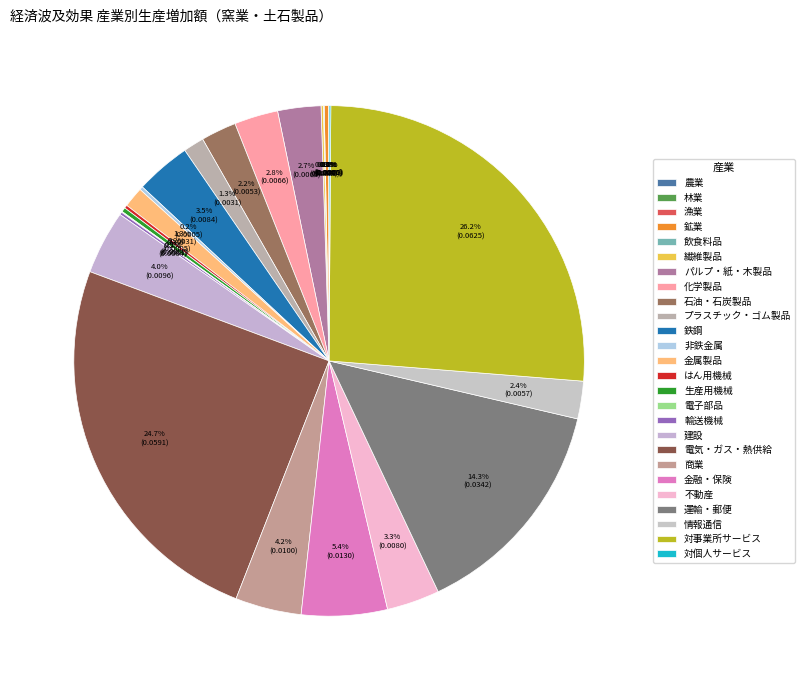

To the nearest percent, what is the difference between the largest and smallest slice percentages?

26%